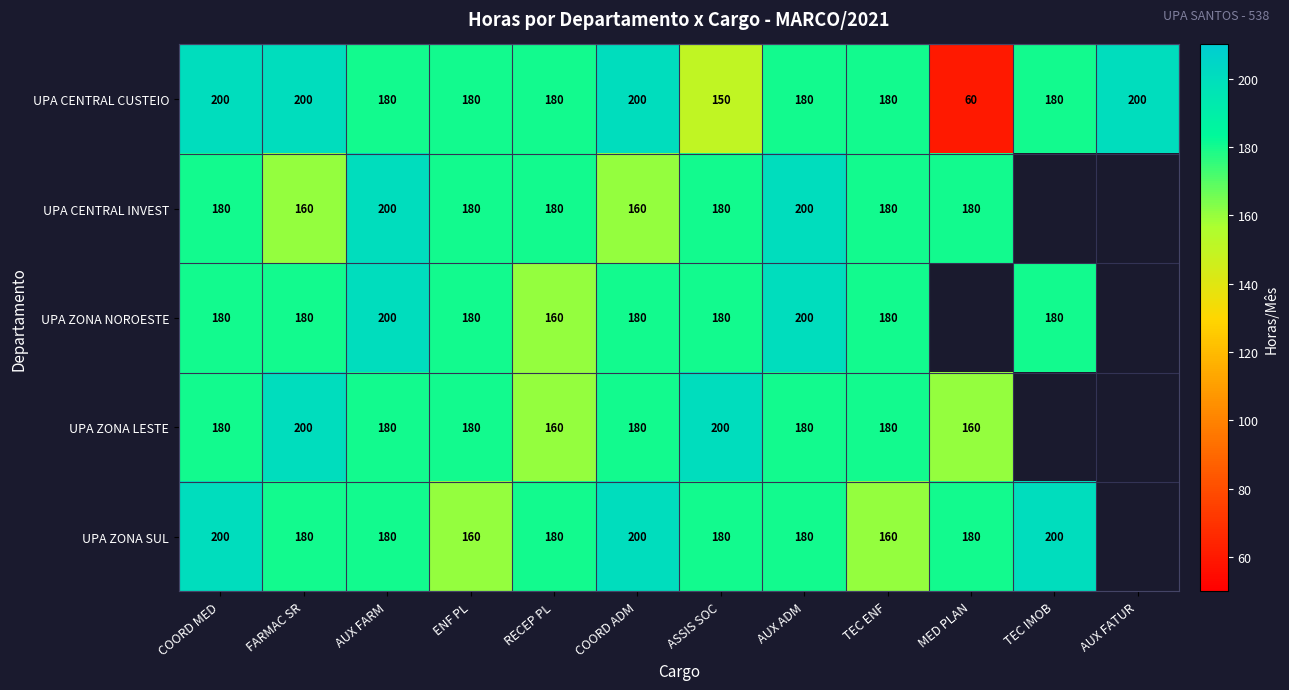

What is the difference between the highest and lowest values at AUX ADM?

20